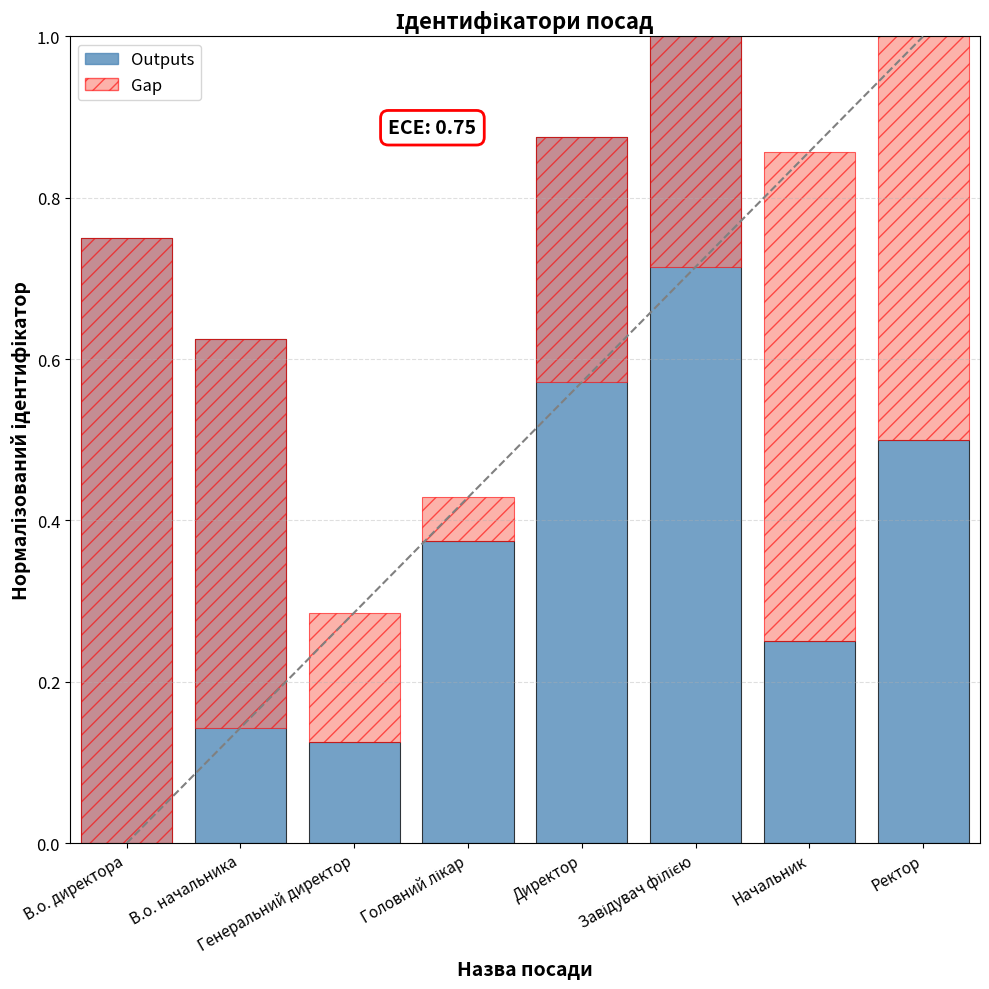

The value at Директор is 0.9. True or false?

True